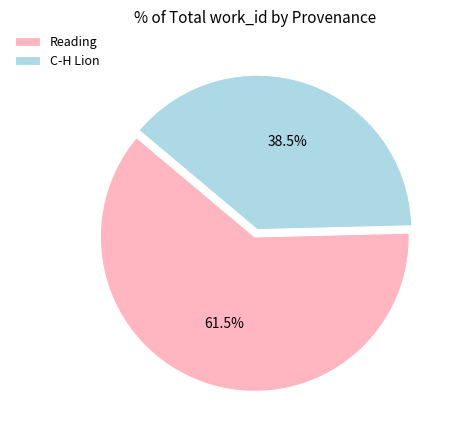

Is it true that Reading is 21% of the pie?

False